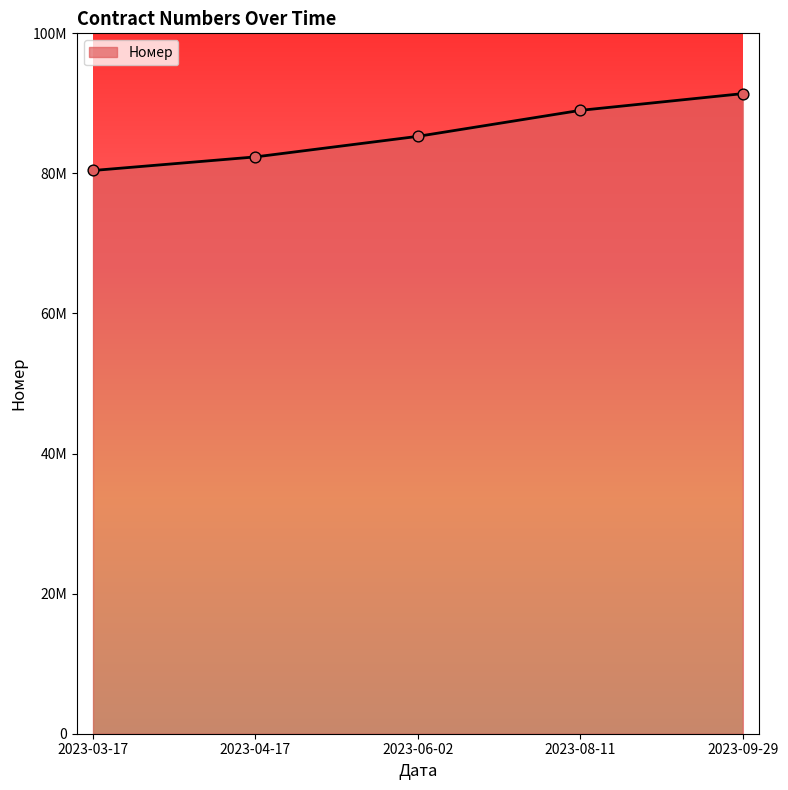

Between 2023-06-02 and 2023-08-11, which is larger?

2023-08-11